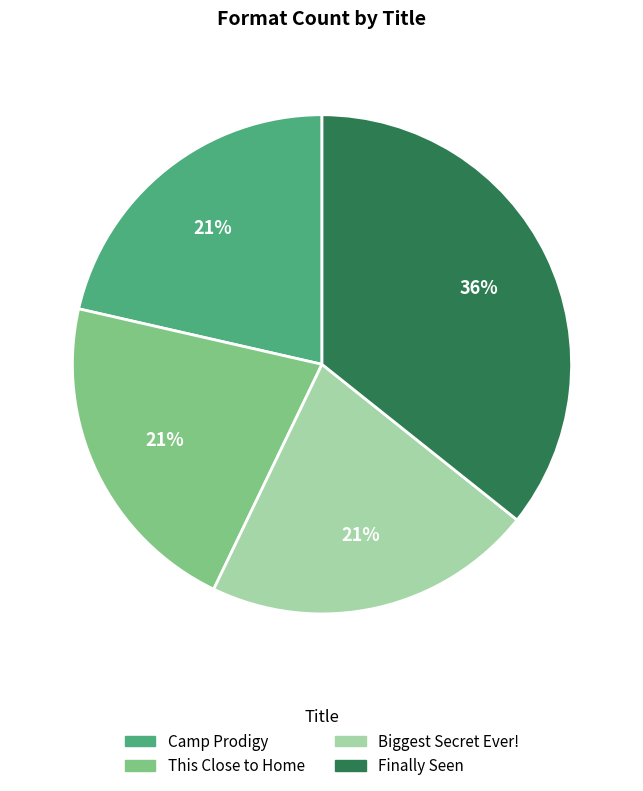

How many slices are in this pie chart?

4